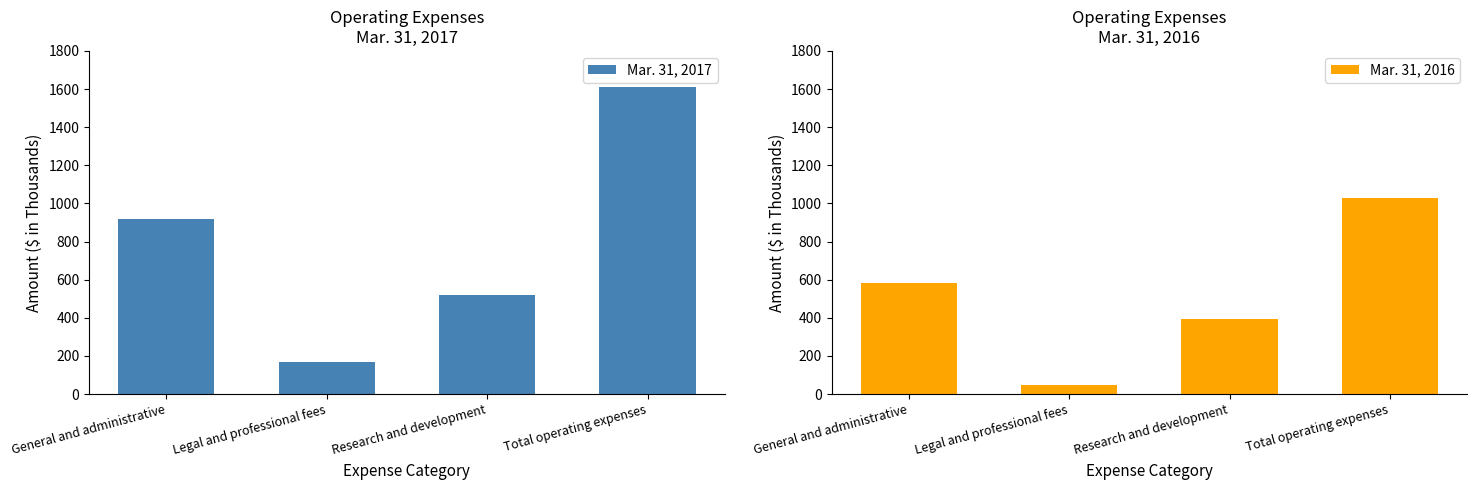

Rank the series by their maximum value, from lowest to highest.

Mar. 31, 2016, Mar. 31, 2017